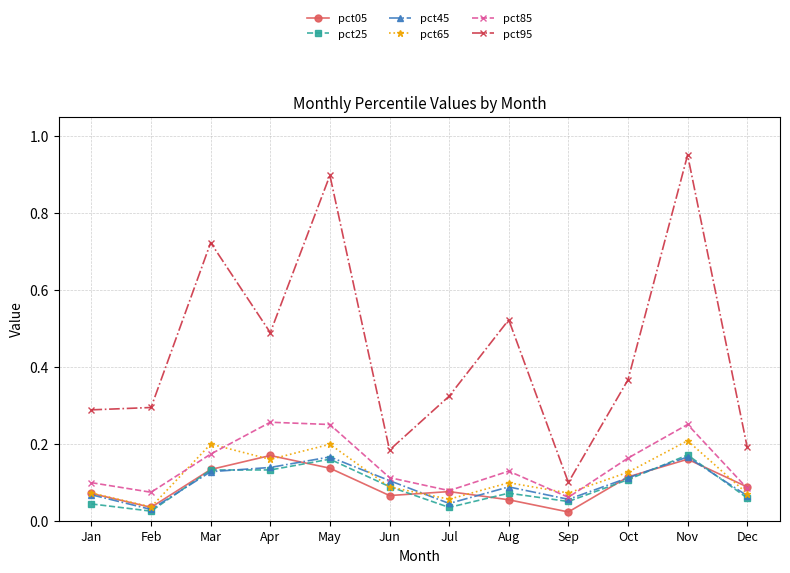

At how many categories does at least one series exceed 0?

12